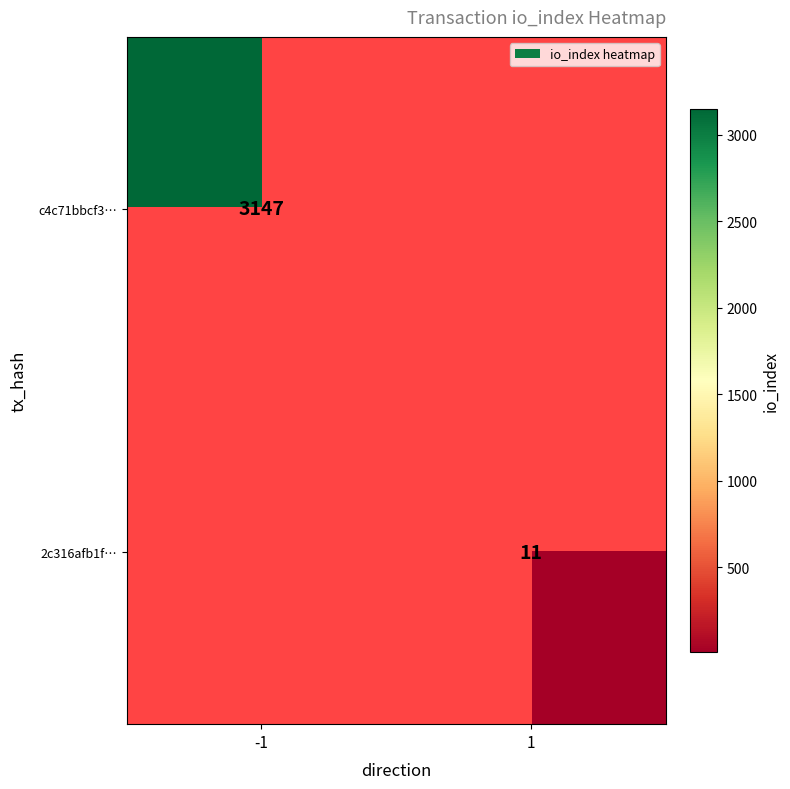

The value of 2c316afb1f… at 1 is 11. True or false?

True